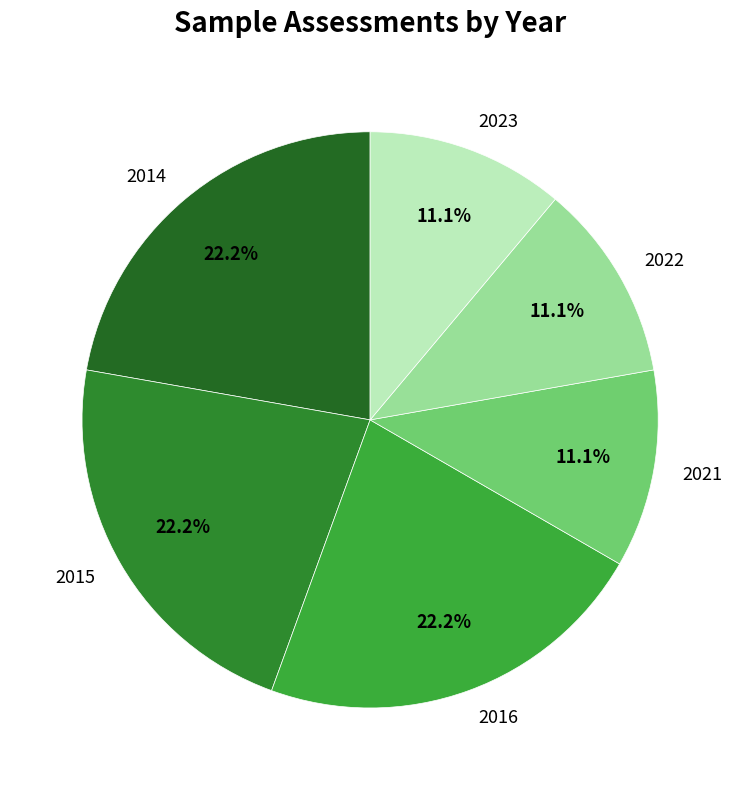

Does any single category account for the majority?

No